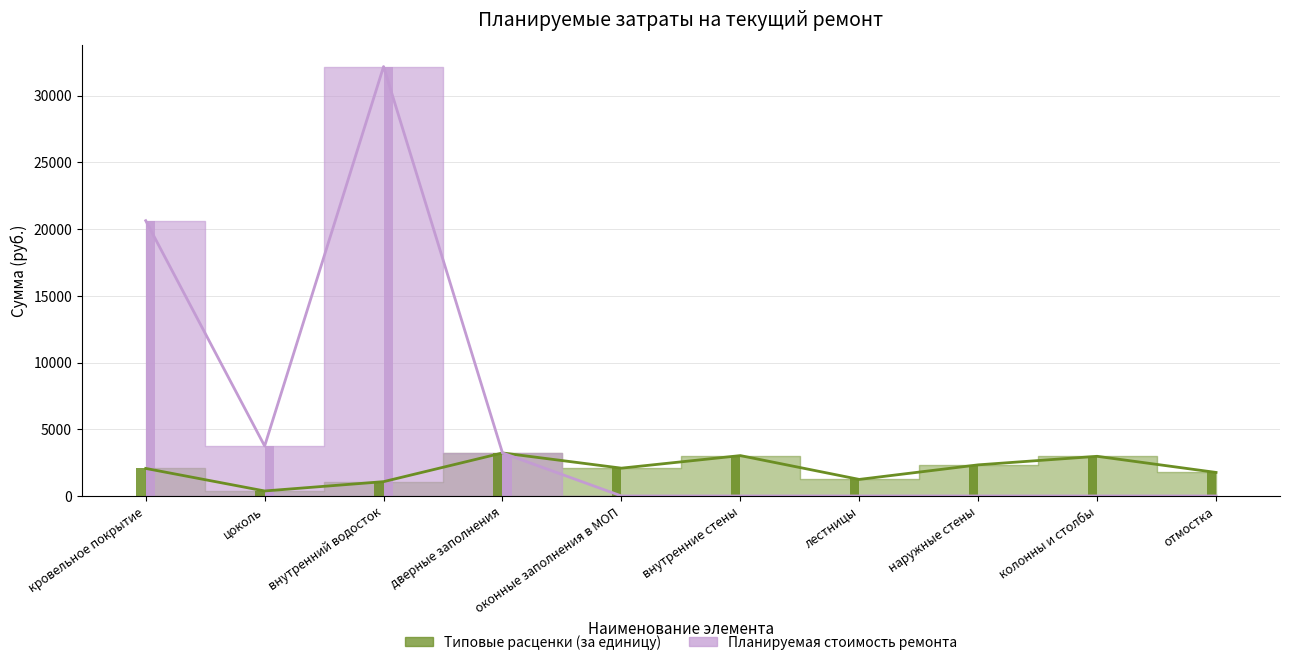

Reading left to right, list all the values displayed in this chart.

Типовые расценки (за единицу): кровельное покрытие=2062.8	цоколь=374.2	внутренний водосток=1072.5	дверные заполнения=3224.1	оконные заполнения в МОП=2083.7	внутренние стены=3024.4	лестницы=1239.8	наружные стены=2331.0	колонны и столбы=2971.8	отмостка=1763.2
Планируемая стоимость ремонта: кровельное покрытие=20628.5	цоколь=3742.2	внутренний водосток=32174.7	дверные заполнения=3224.1	оконные заполнения в МОП=0.0	внутренние стены=0.0	лестницы=0.0	наружные стены=0.0	колонны и столбы=0.0	отмостка=0.0